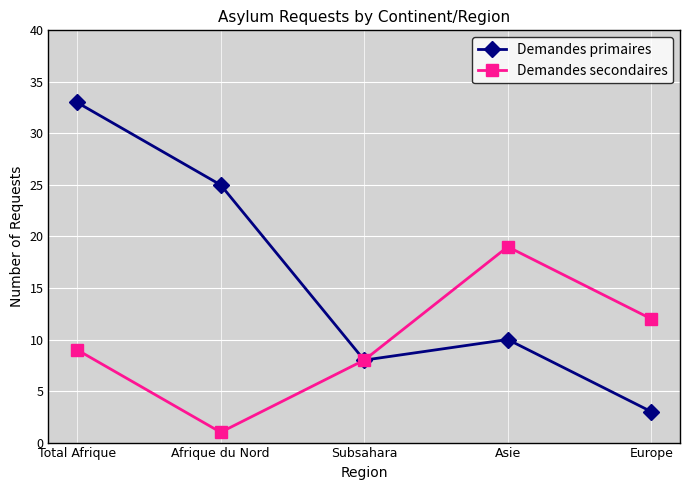

What is the sum of all Demandes primaires values?

79